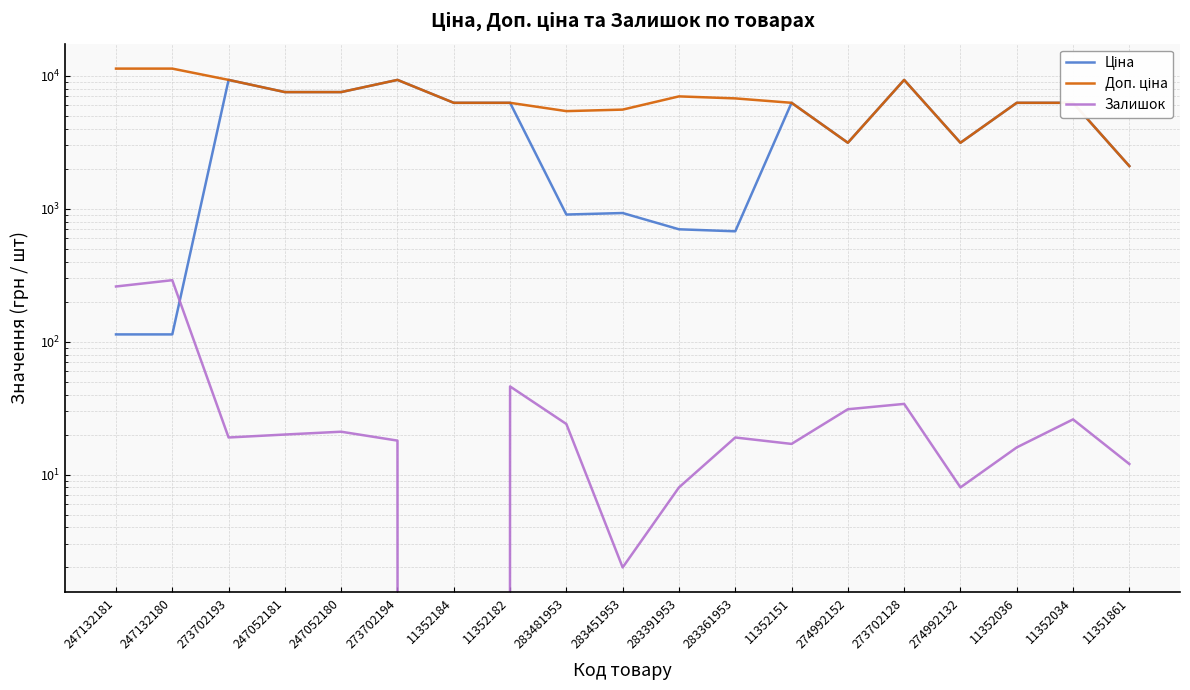

What is the label of the 2nd point from the left?

247132180